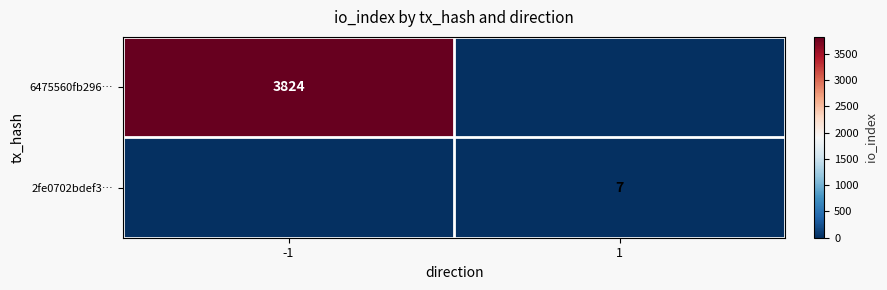

The value of 2fe0702bdef3… at 1 is 4. True or false?

False